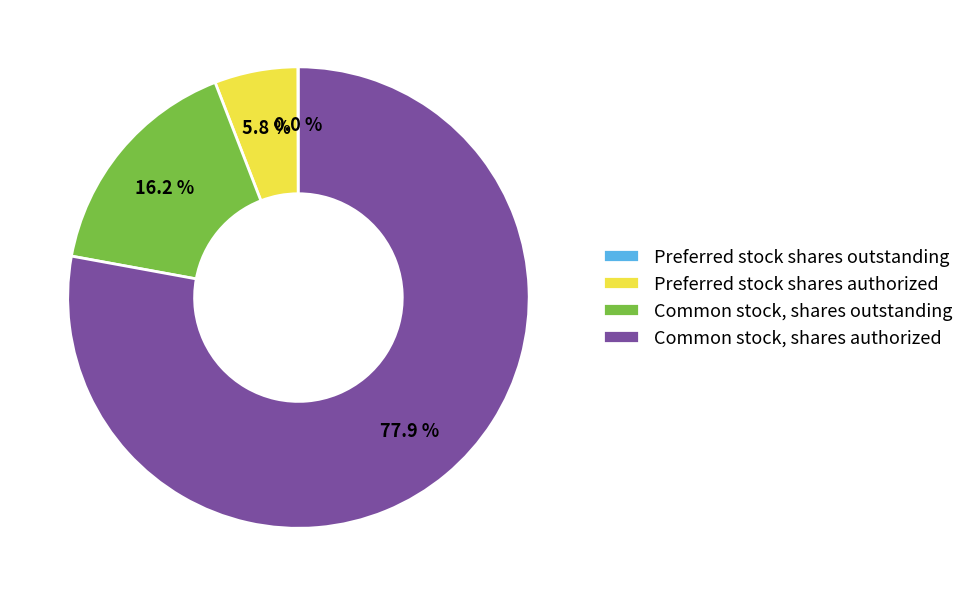

What portion of the pie excludes Preferred stock shares authorized?

94.2%